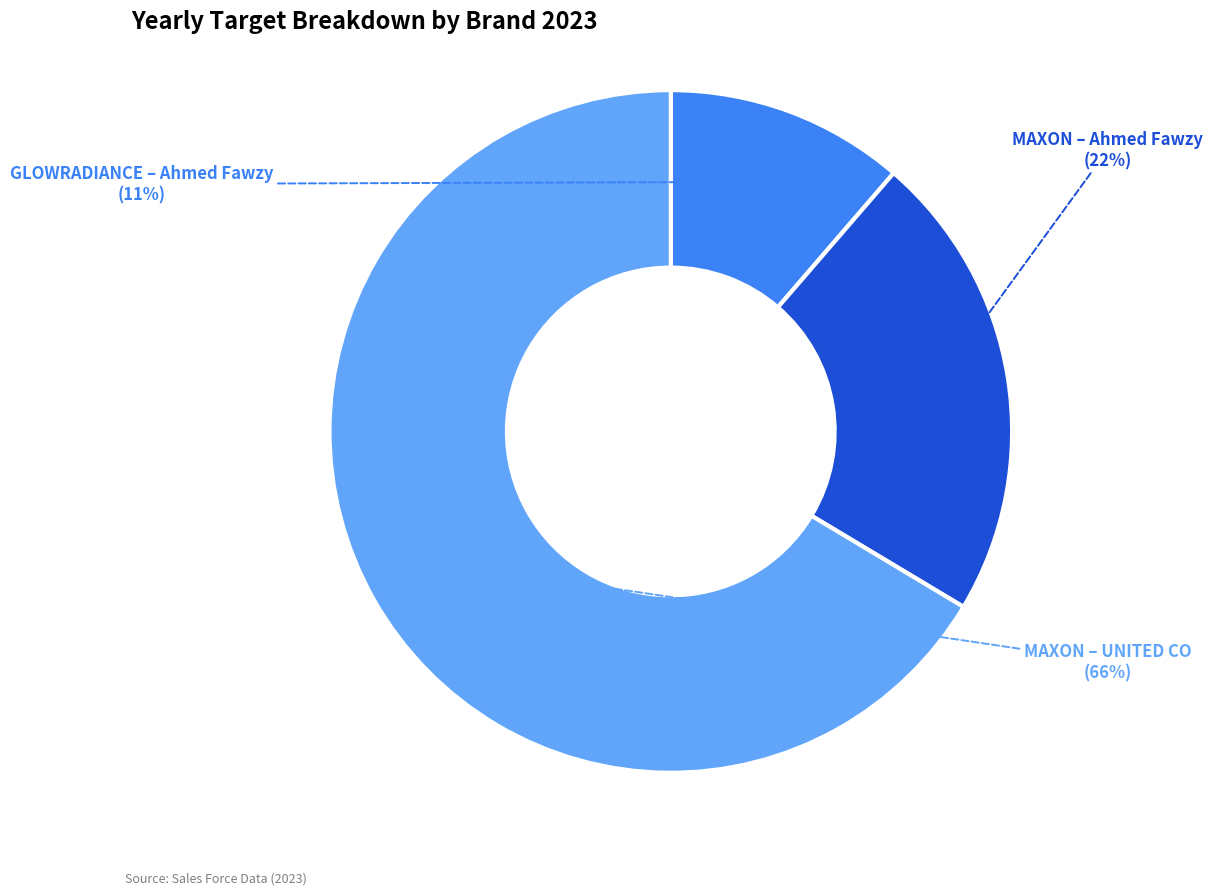

To the nearest percent, what is the average slice percentage?

33%